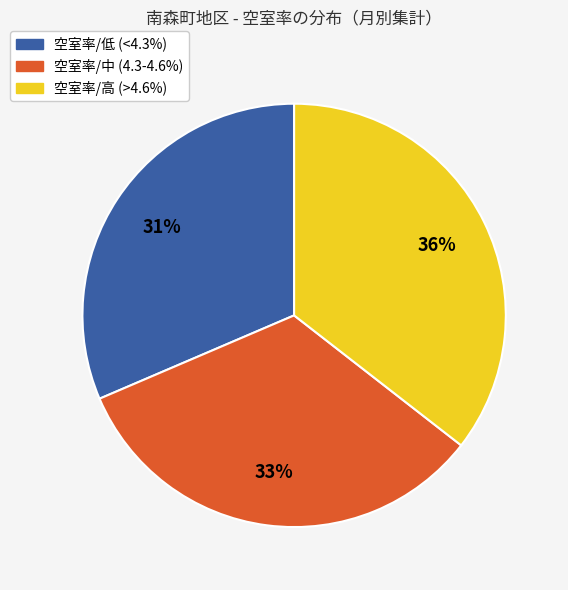

Is there a majority slice in this chart?

No